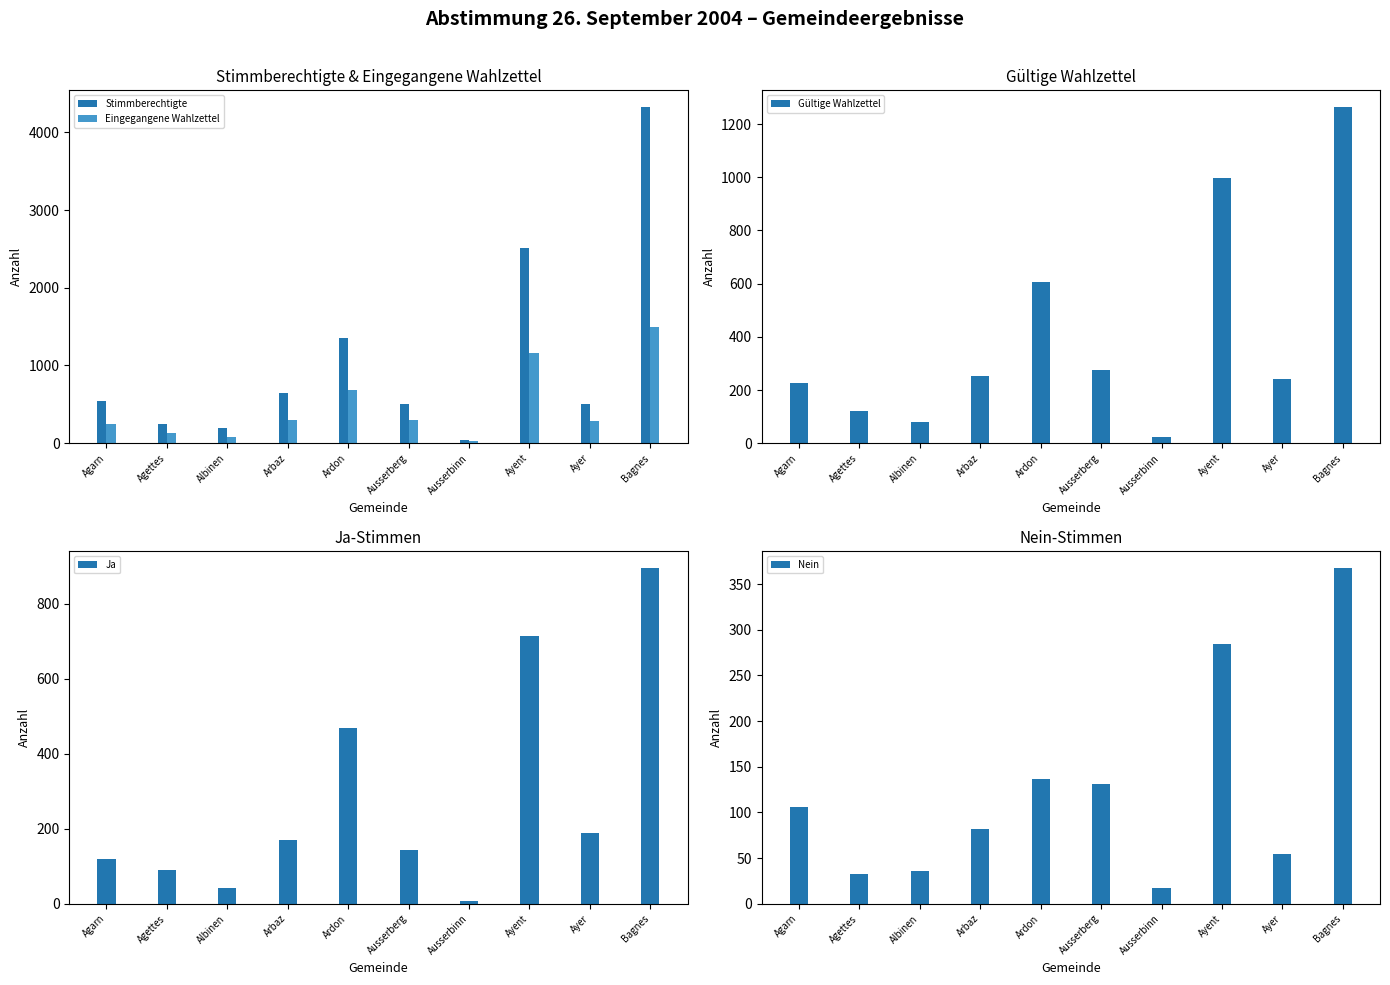

Count the number of categories in the chart.

10